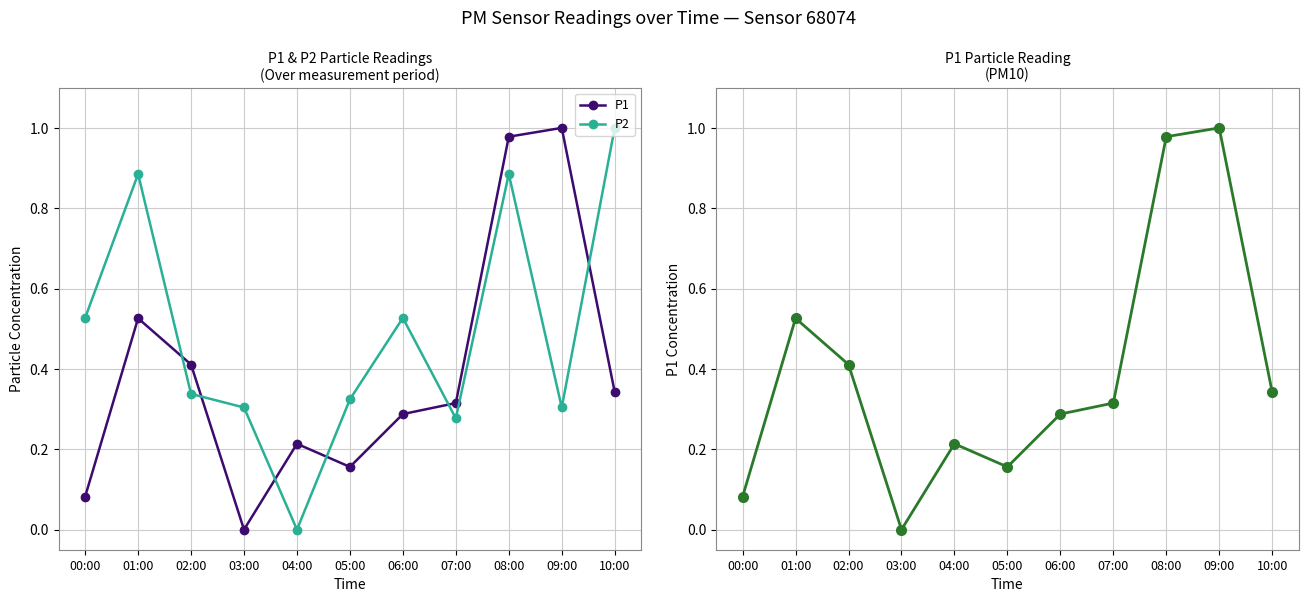

Which series has the largest total across all categories?

P2